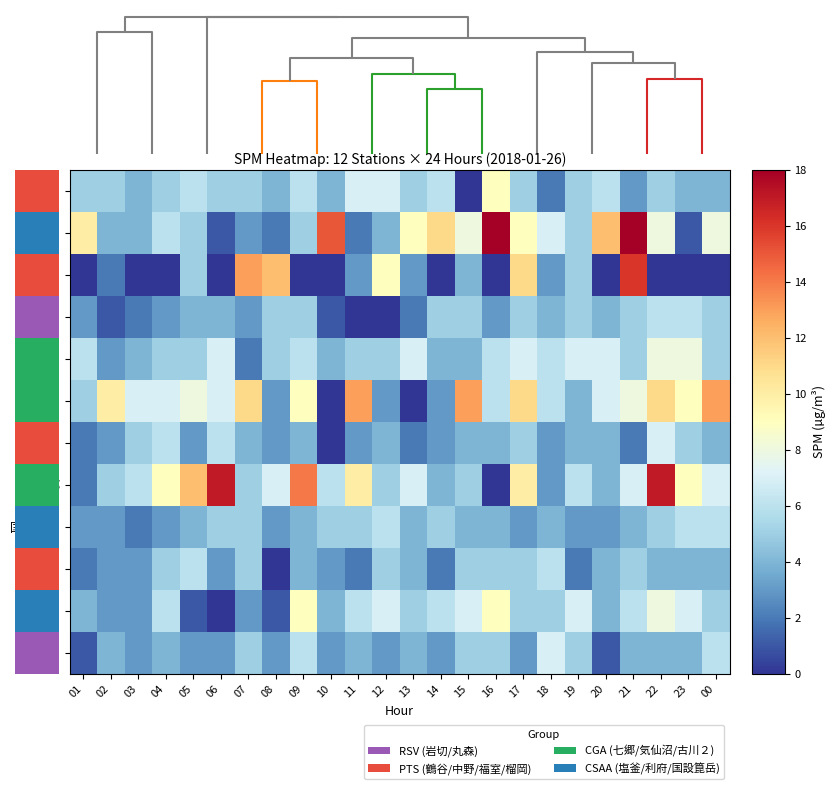

Which series has the largest total across all categories?

七郷